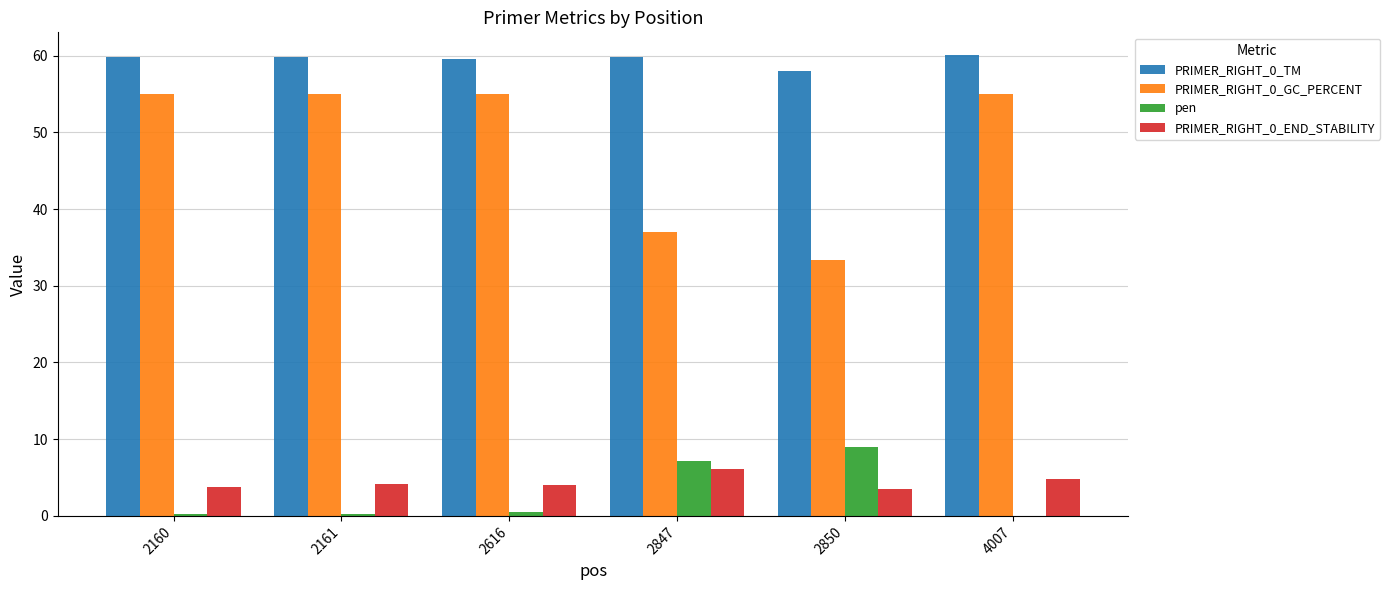

Is the value of PRIMER_RIGHT_0_TM at 2160 greater than the value of pen at 4007?

Yes